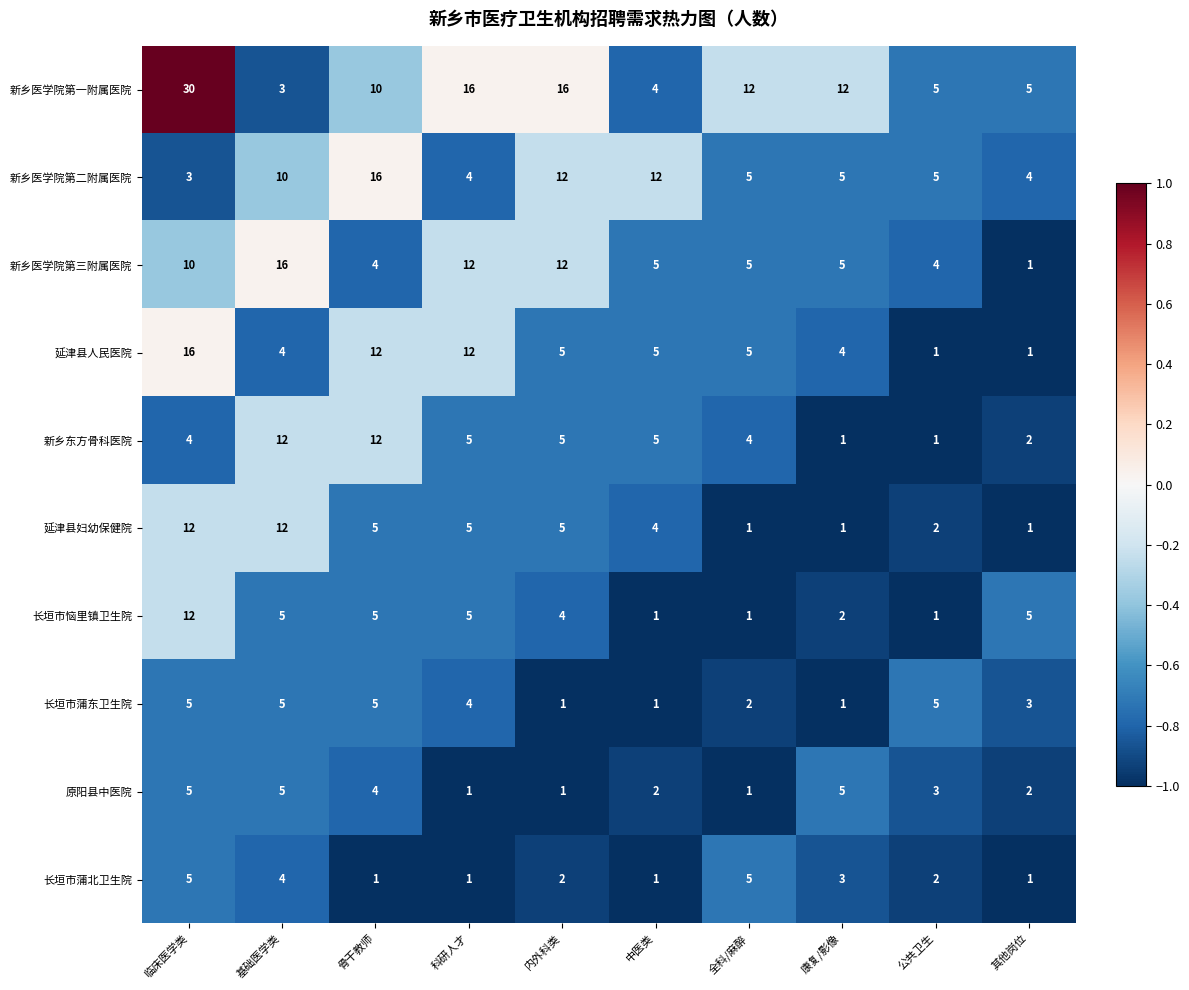

The value of 长垣市蒲东卫生院 at 中医类 is 1. True or false?

True